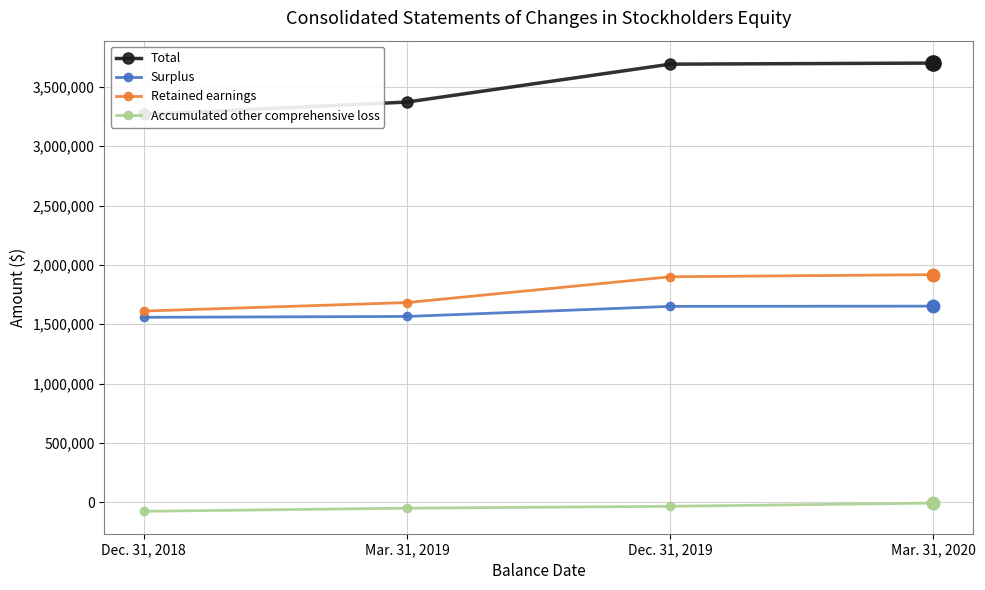

What is the difference between the Accumulated other comprehensive loss values at Dec. 31, 2018 and Mar. 31, 2020?

69269